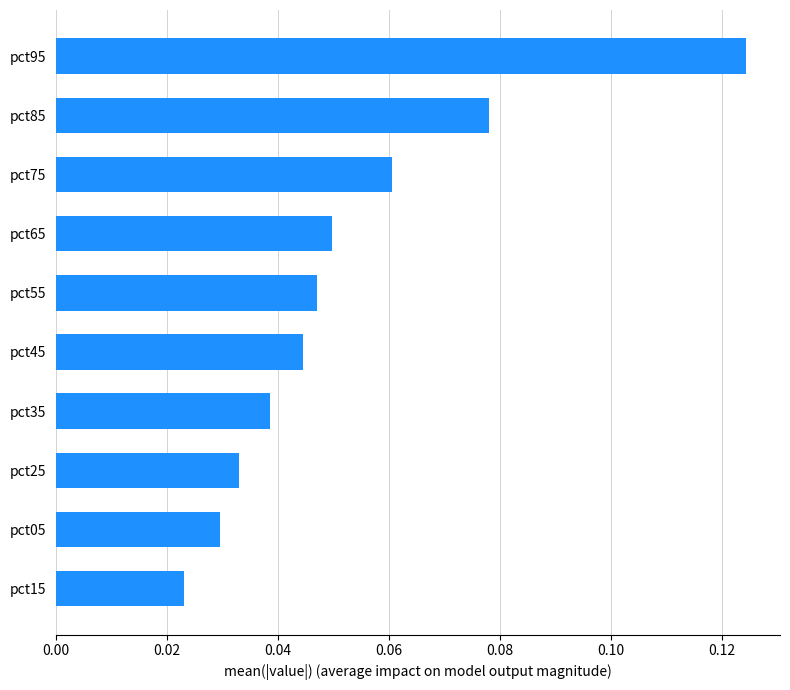

What is the sum of all values?

0.5